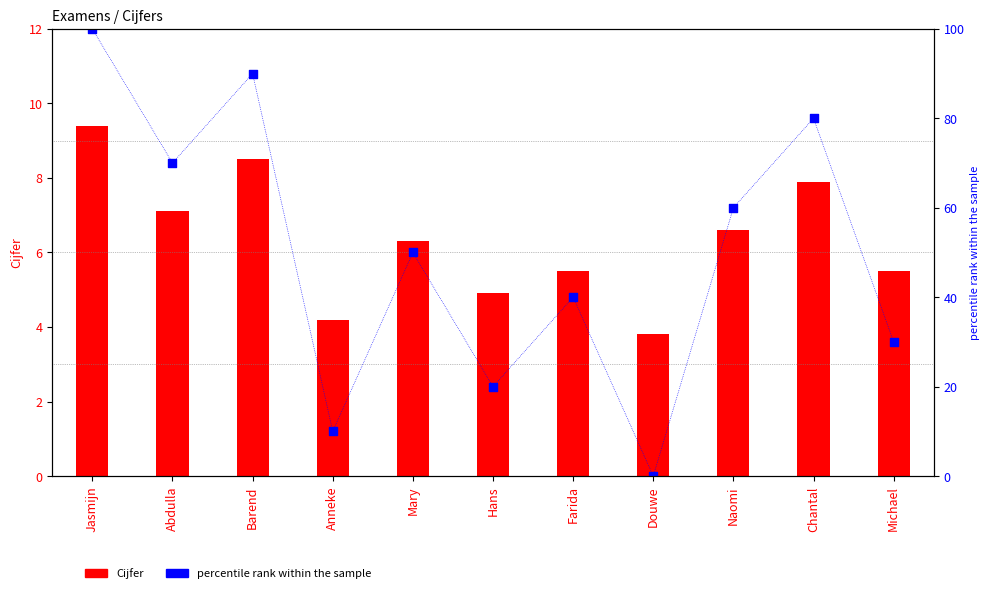

Which series has the largest Y range (max minus min)?

percentile rank